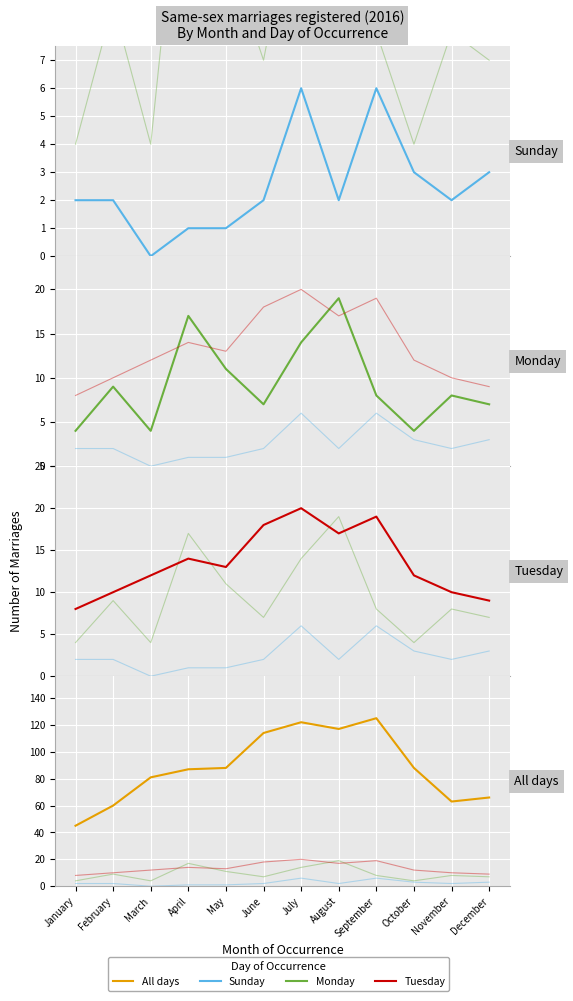

Which has a higher value, November or June?

June